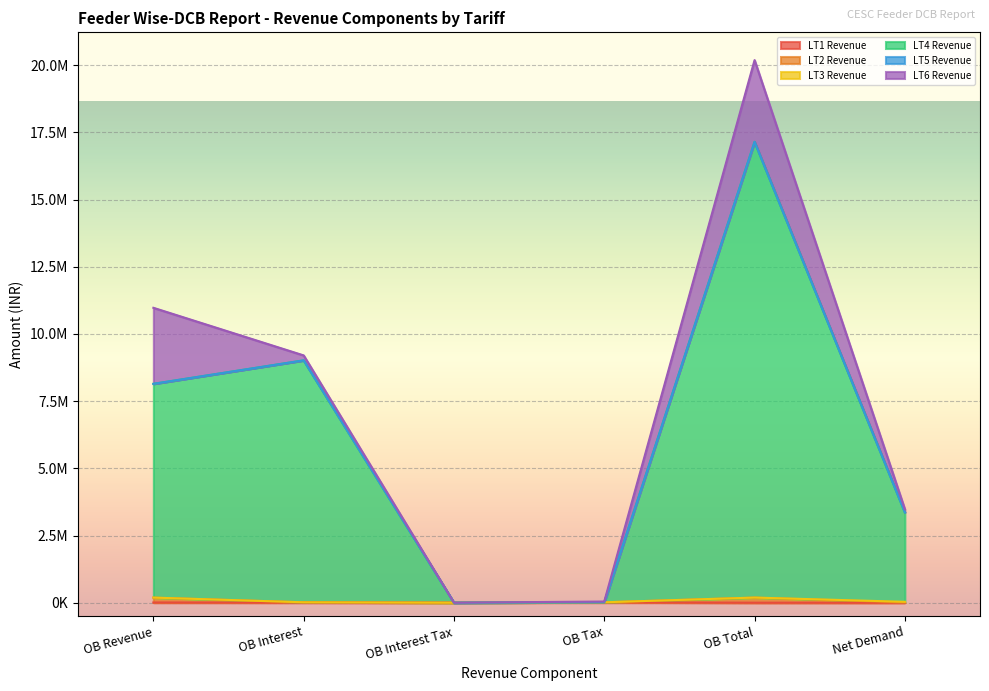

Does the chart display data point markers on the line(s)?

No